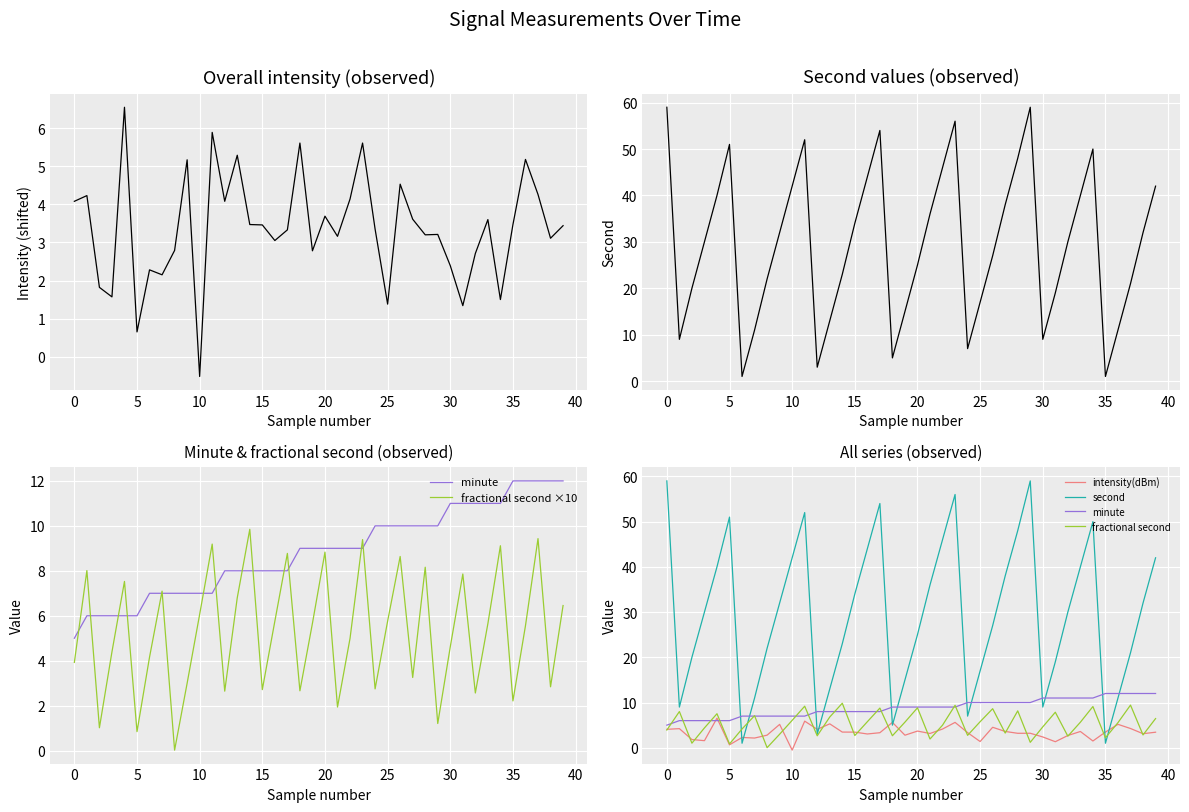

Which series ends up on top after the final intersection of fractional second ×10 and intensity(dBm)?

fractional second ×10